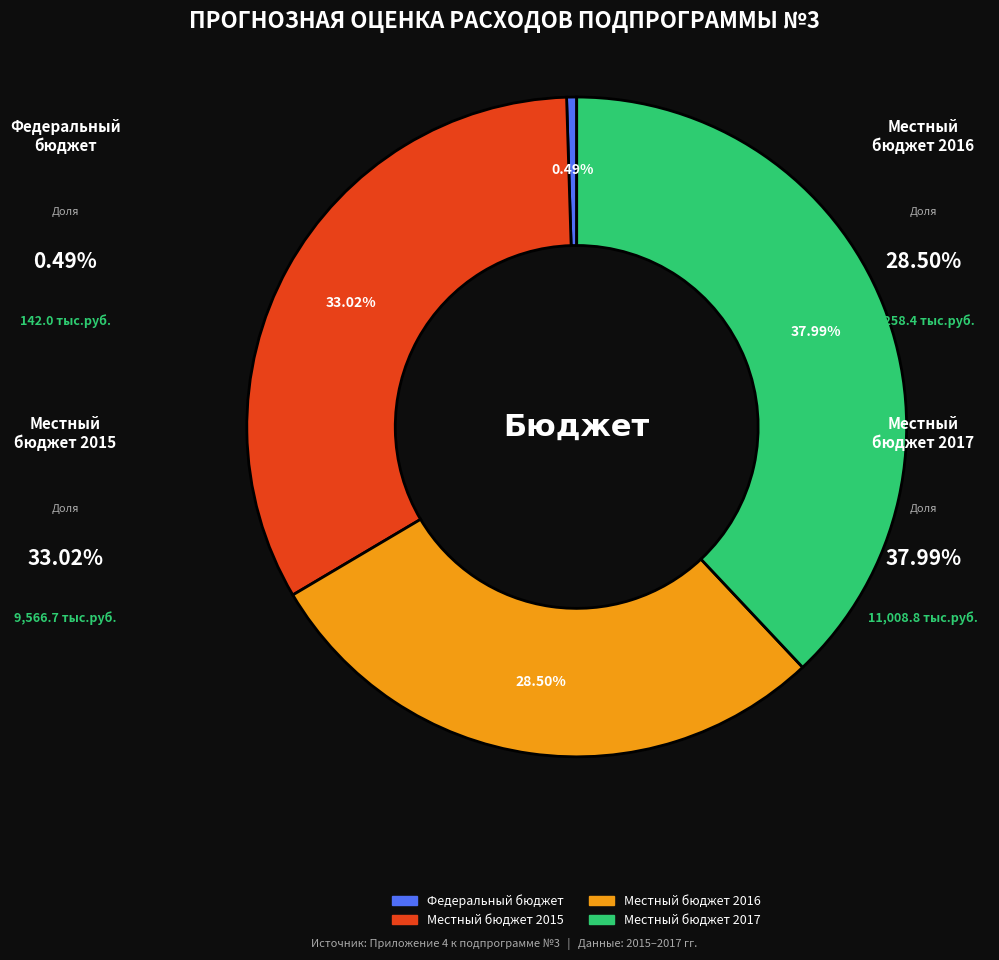

What percentage is the Местный бюджет 2017 slice, to the nearest percent?

38%